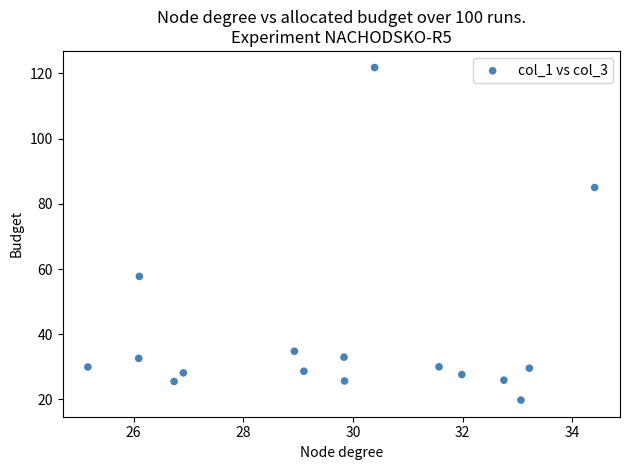

What is the range of X values (max minus min)?

9.2